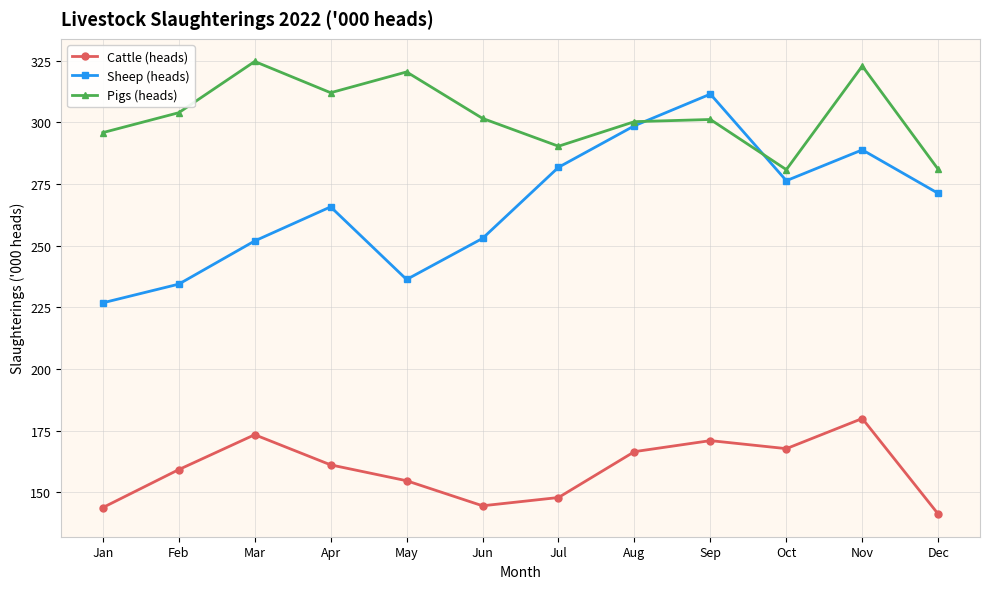

What is the spread (max minus min) of values at Jan?

152.0